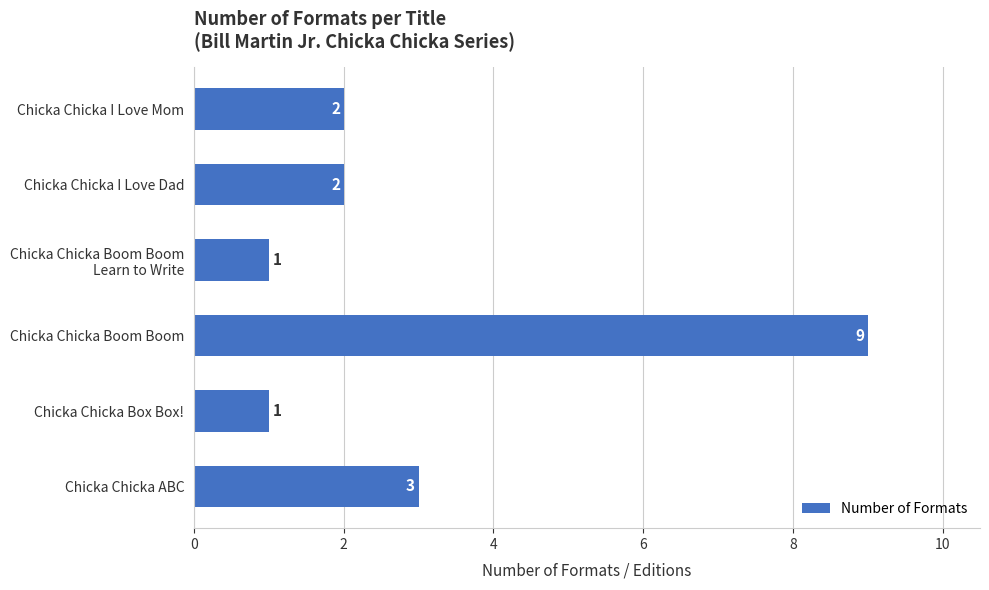

What is the greatest value displayed?

9